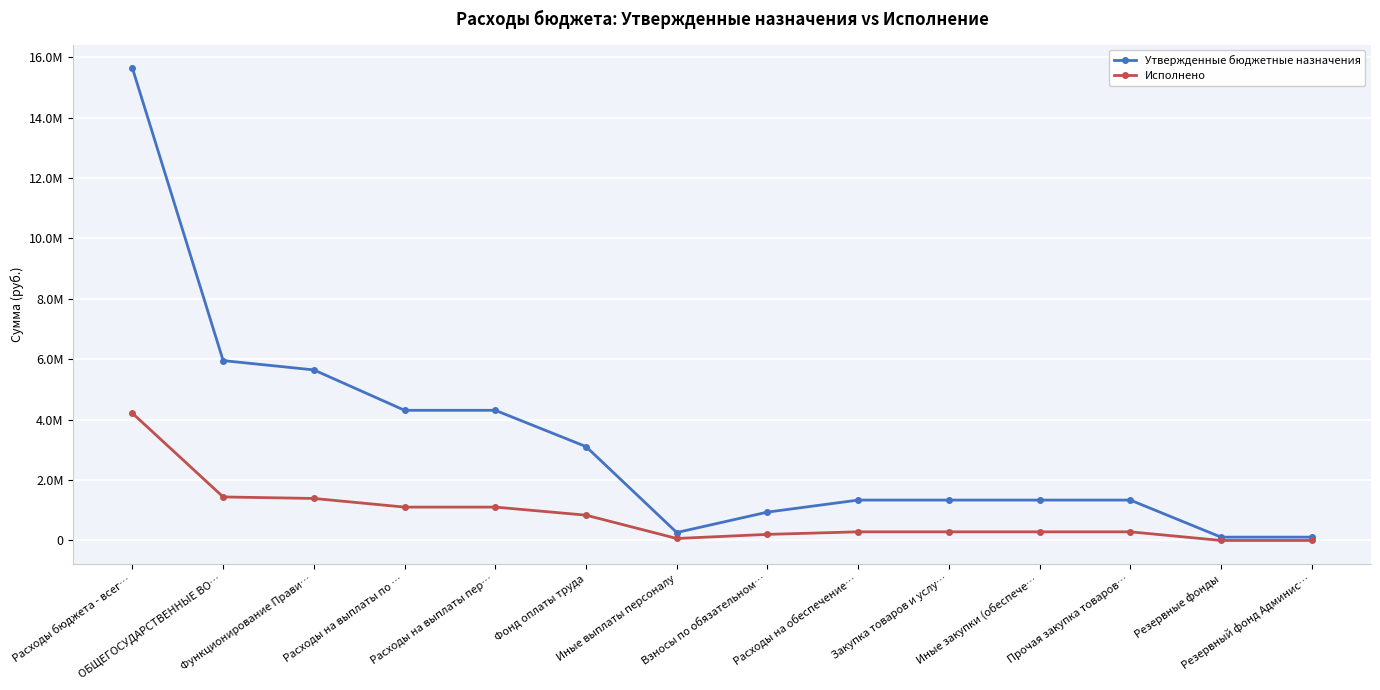

What is the maximum value for Утвержденные бюджетные назначения?

15637100.0